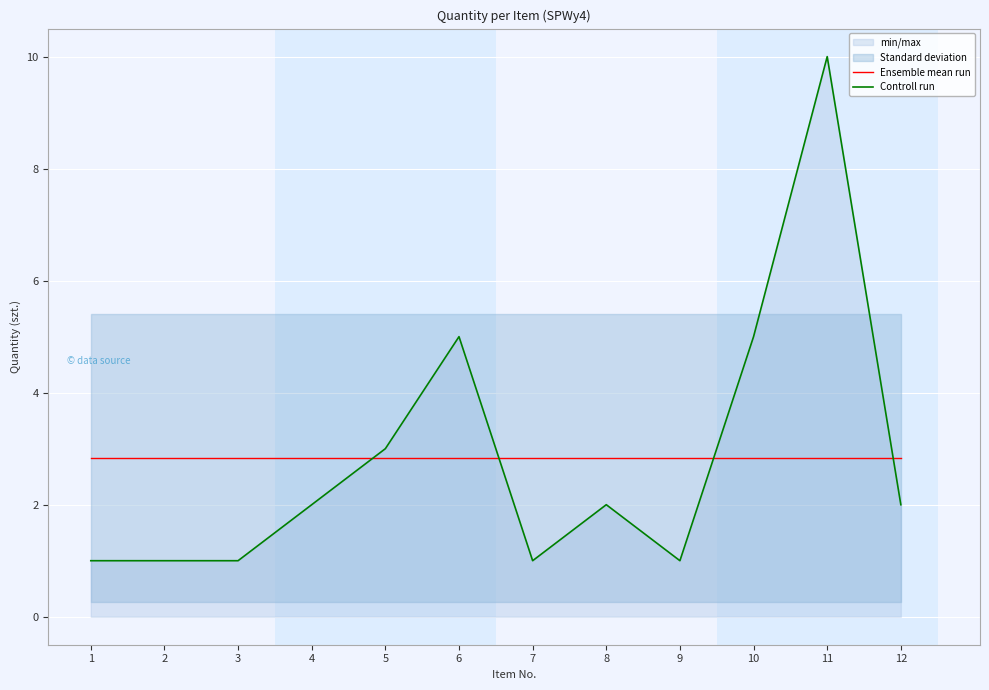

Is the value of Ensemble mean run at 10 greater than the value of Controll run at 8?

Yes